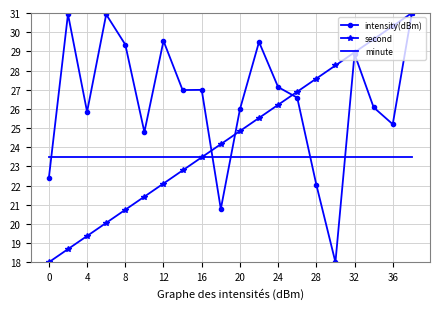

What is the maximum value shown in the chart?

31.0